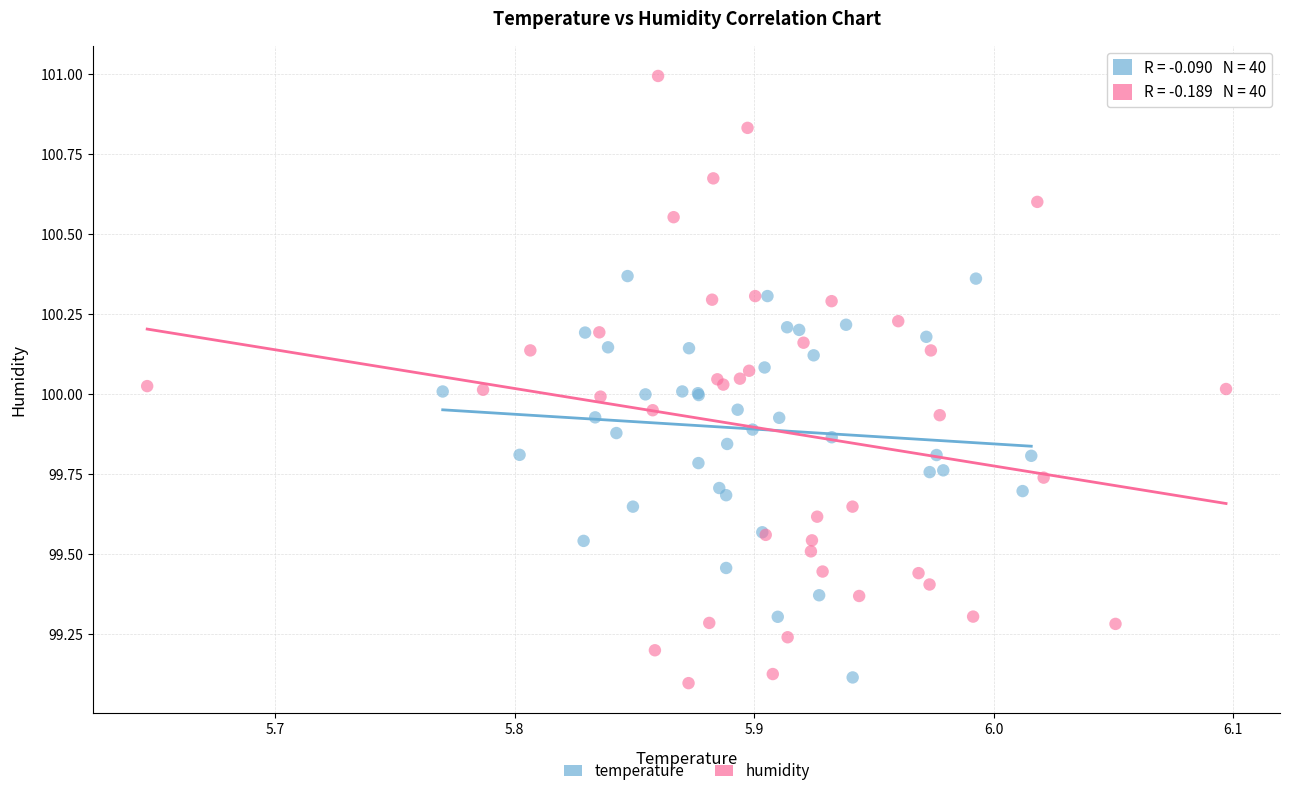

Which series has the largest Y range (max minus min)?

humidity